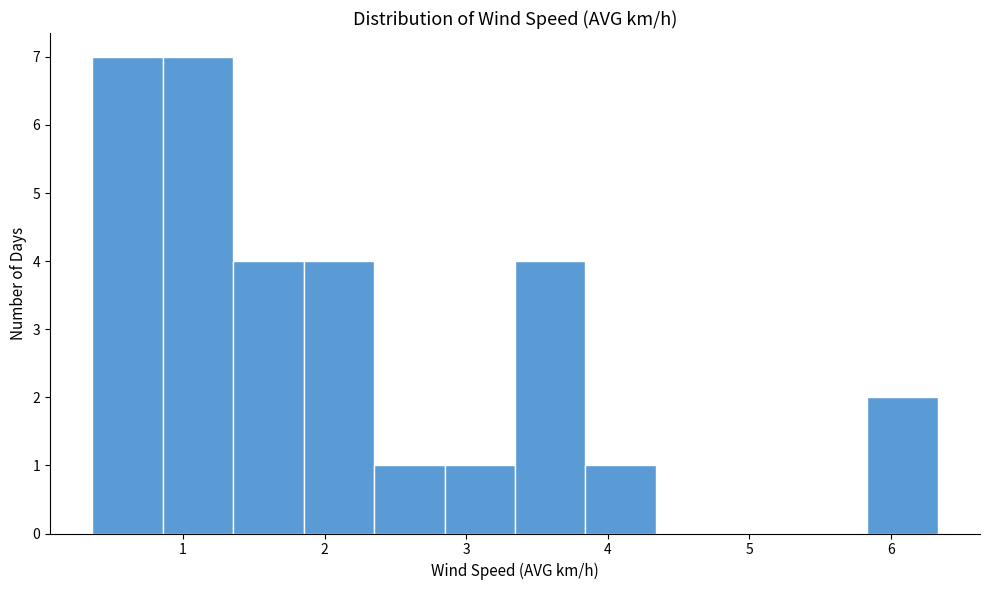

How tall is the bar that spans 3.8 to 4.3 on the x-axis? Neither the bar edges nor the heights are printed on the chart, so give them approximately, as read against the axes.

1